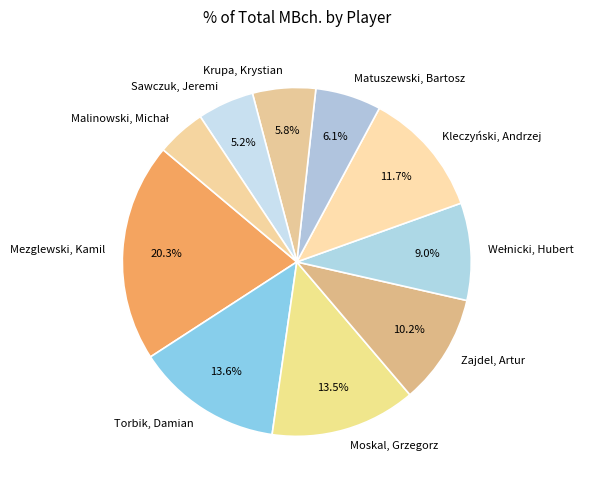

How many slices are in this pie chart?

10